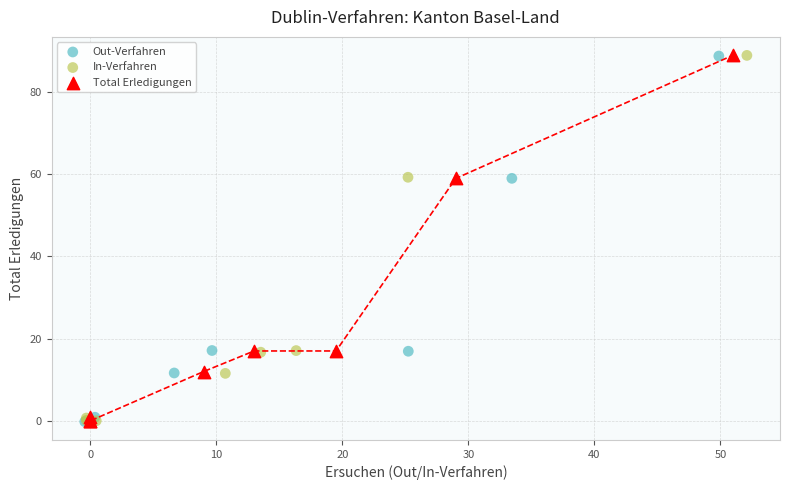

Which series has the largest Y range (max minus min)?

Out-Verfahren